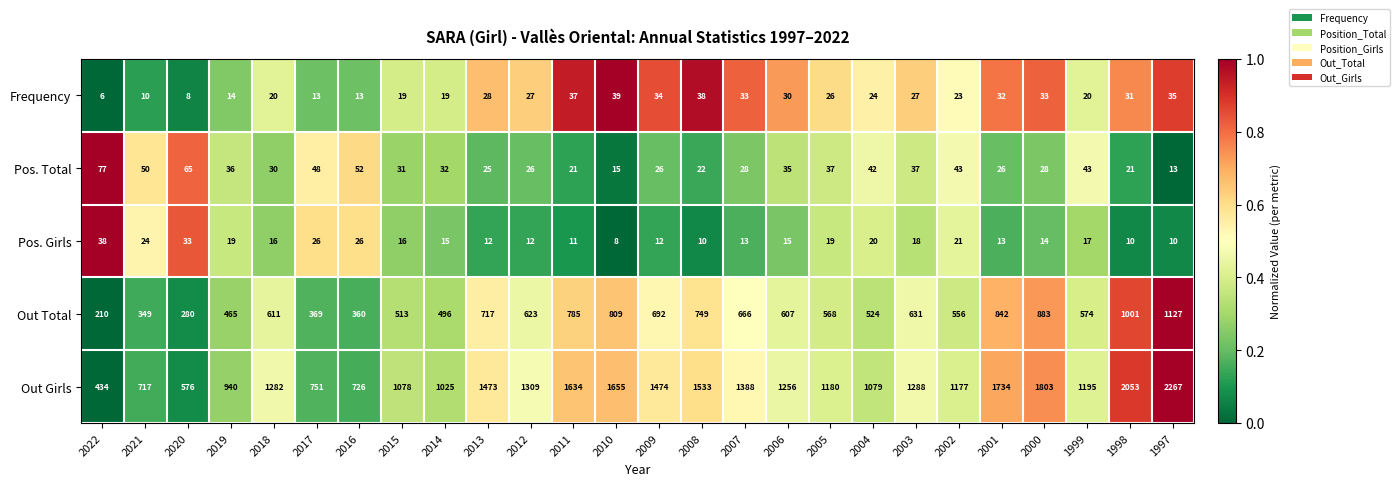

What is the spread (max minus min) of values at 2007?

1375